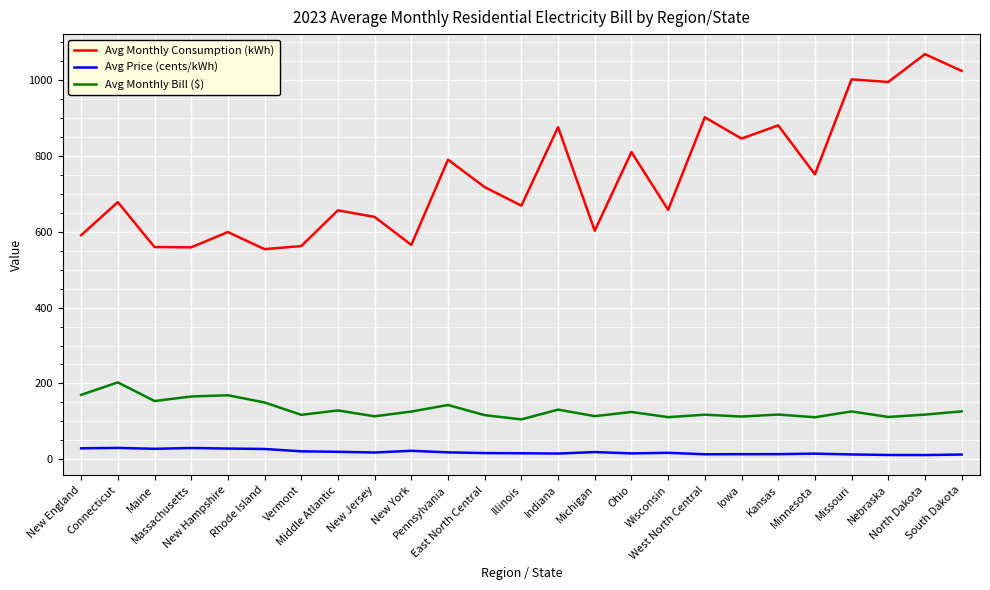

Where does the Avg Price (cents/kWh) series first go above 16?

New England